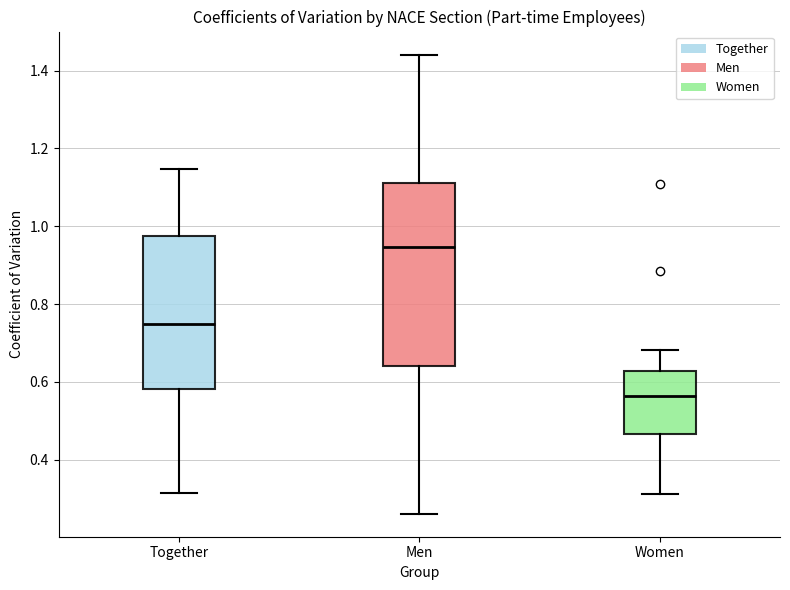

Where is the lower edge of the box for Women on the y-axis? The values are not printed on the chart, so give them approximately, as read against the axis.

0.46